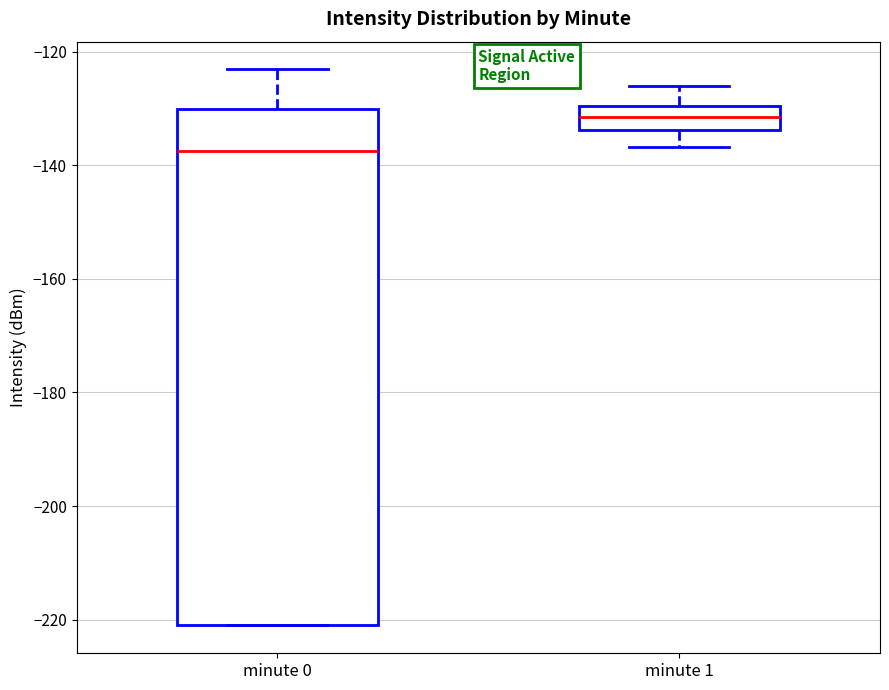

Which box has the lowest median line?

minute 0